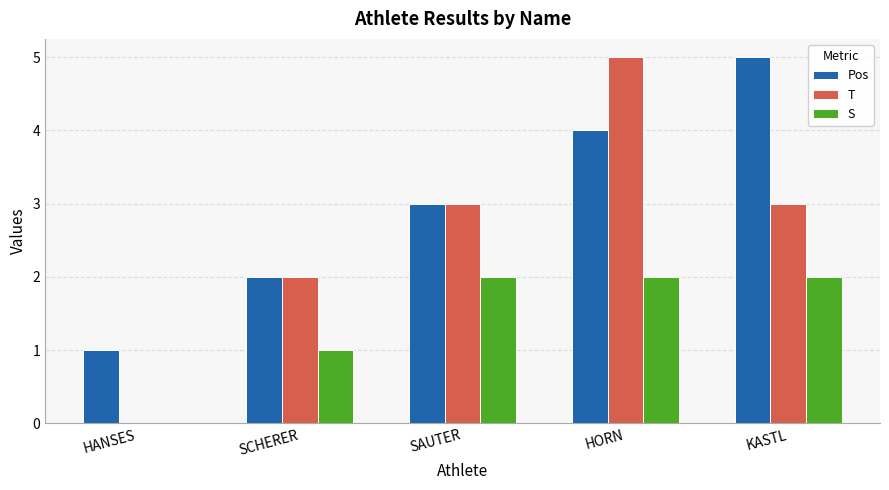

Is it true that T equals 1 at SCHERER?

False